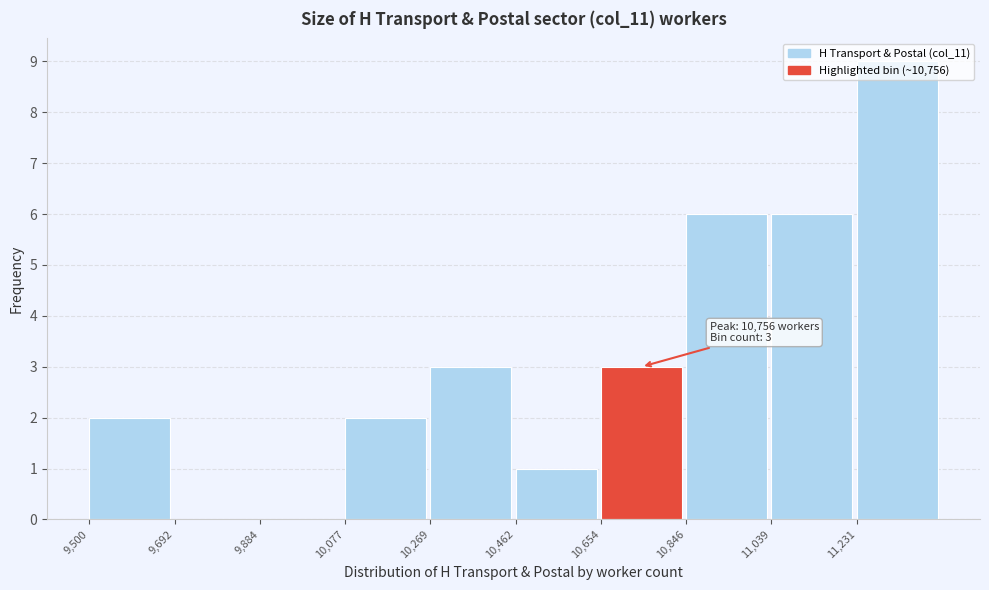

Over which range of the x-axis is the bar tallest?

11240 to 11420